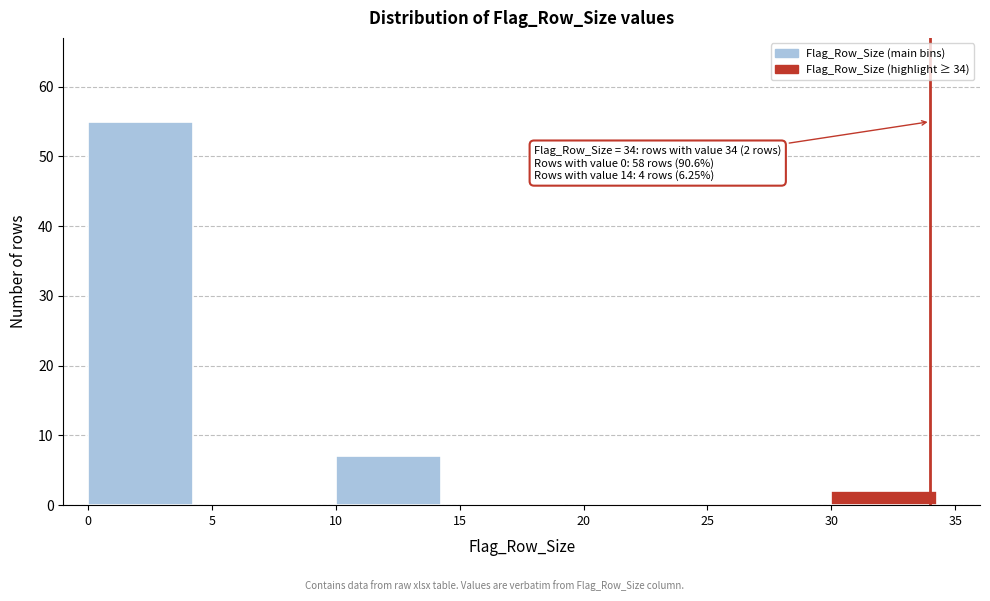

Over which range of the x-axis is the bar tallest?

0 to 5